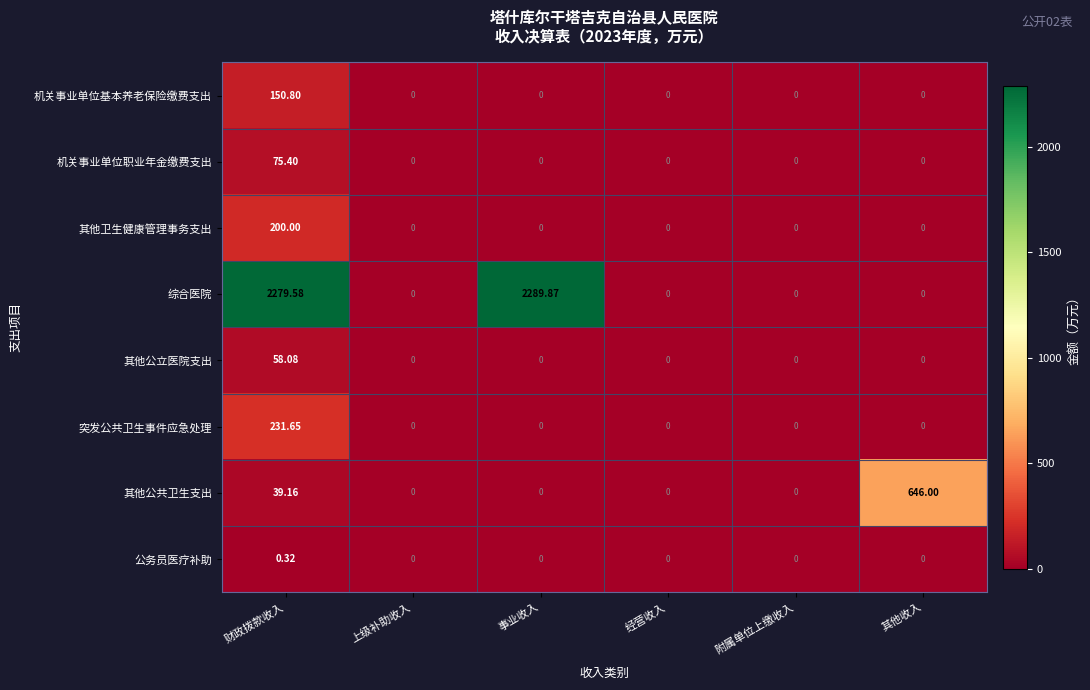

At which label does 公务员医疗补助 reach its peak?

财政拨款收入